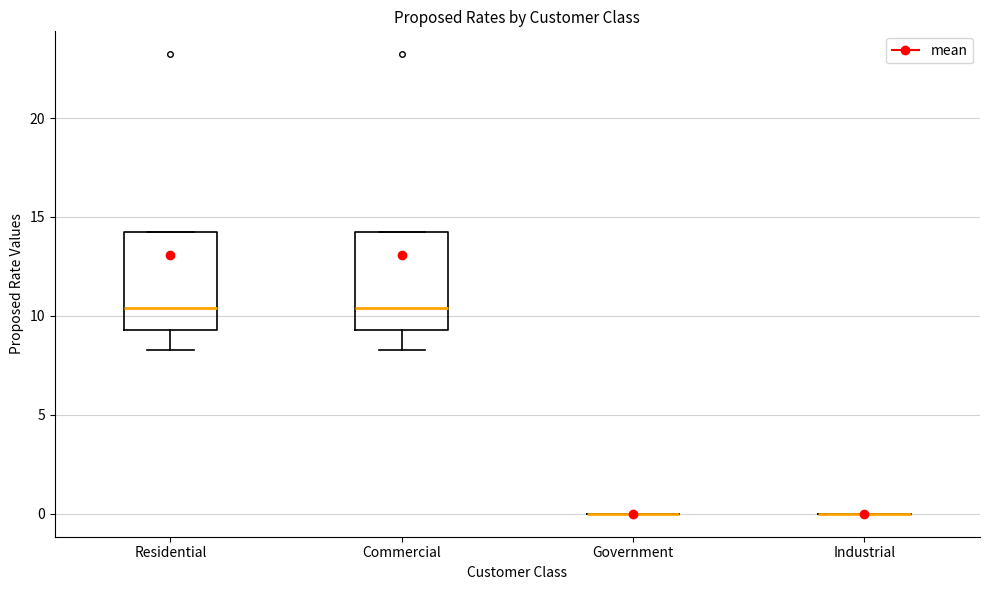

Reading left to right, transcribe this box plot: for each box, give where its median line is, the range the box spans, and where its two whiskers end, as read against the y-axis. The values are not printed on the chart, so give them approximately, as read against the axis.

Residential: median 10.5, box 9.5 to 14.0, whiskers 8.5 to 14.0
Commercial: median 10.5, box 9.5 to 14.0, whiskers 8.5 to 14.0
Government: box collapsed to a line at 0.0, whiskers 0.0 to 0.0
Industrial: box collapsed to a line at 0.0, whiskers 0.0 to 0.0